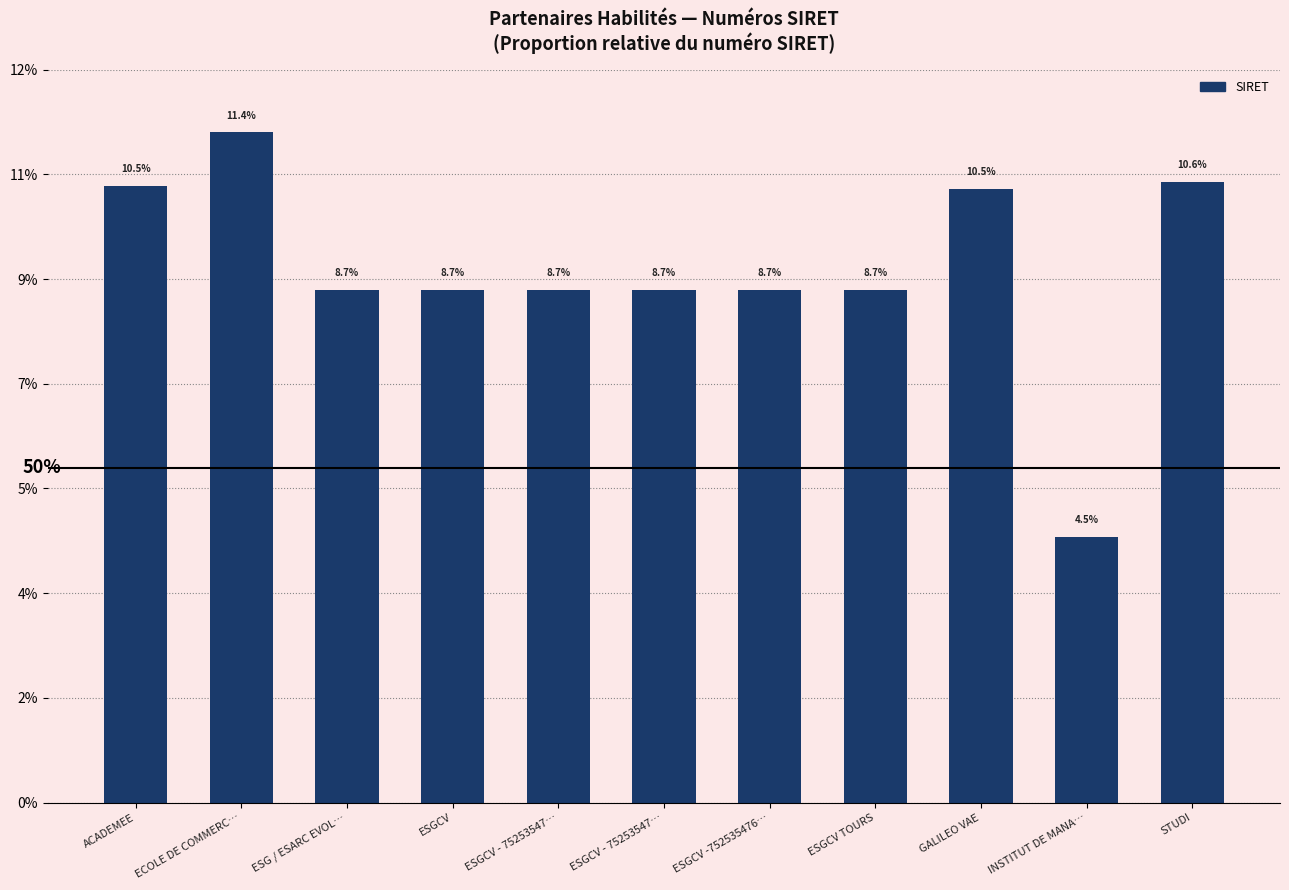

What is the difference between the maximum and minimum values?

6.9